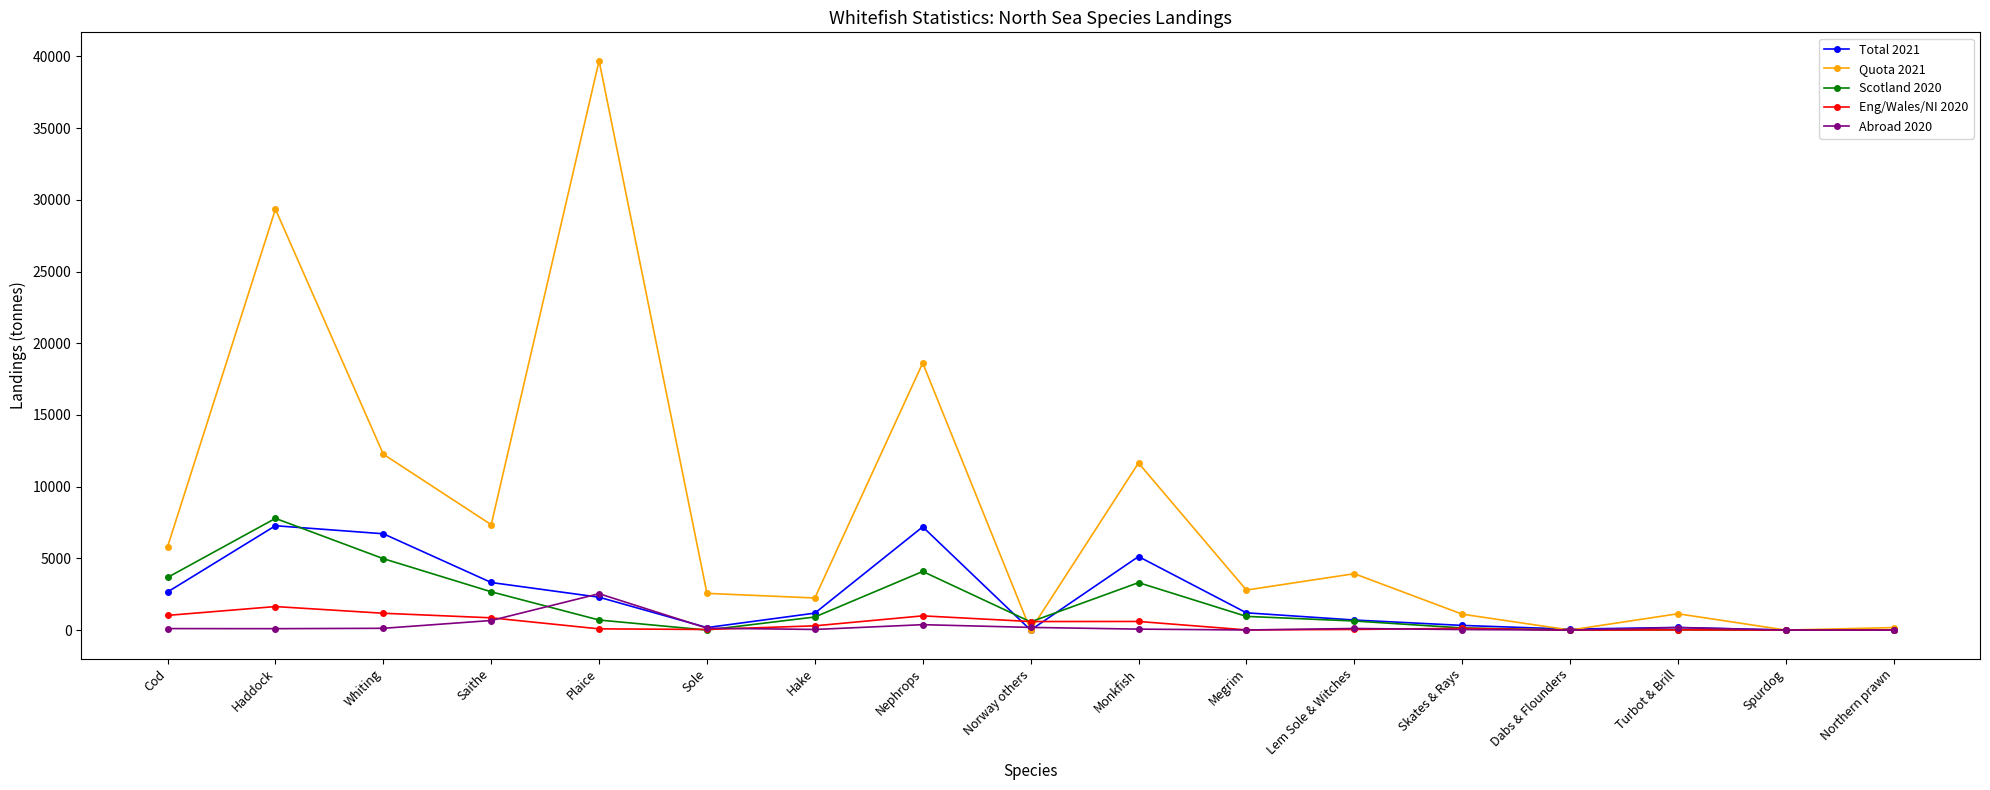

Is the value of Scotland 2020 at Norway others greater than the value of Total 2021 at Monkfish?

No